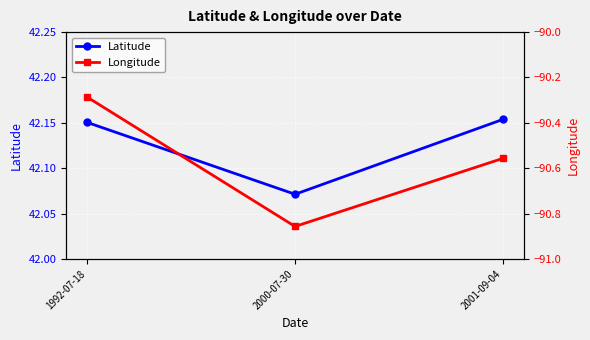

What is the value of the Longitude point at the 1st from the left?

-90.3